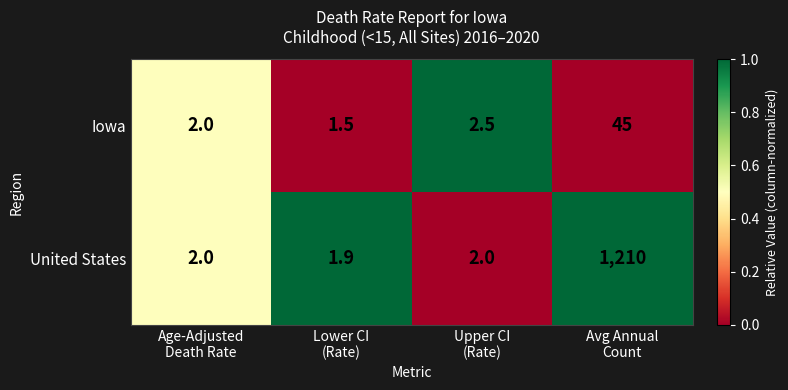

What is the difference between the maximum and minimum values in the Iowa series?

43.5